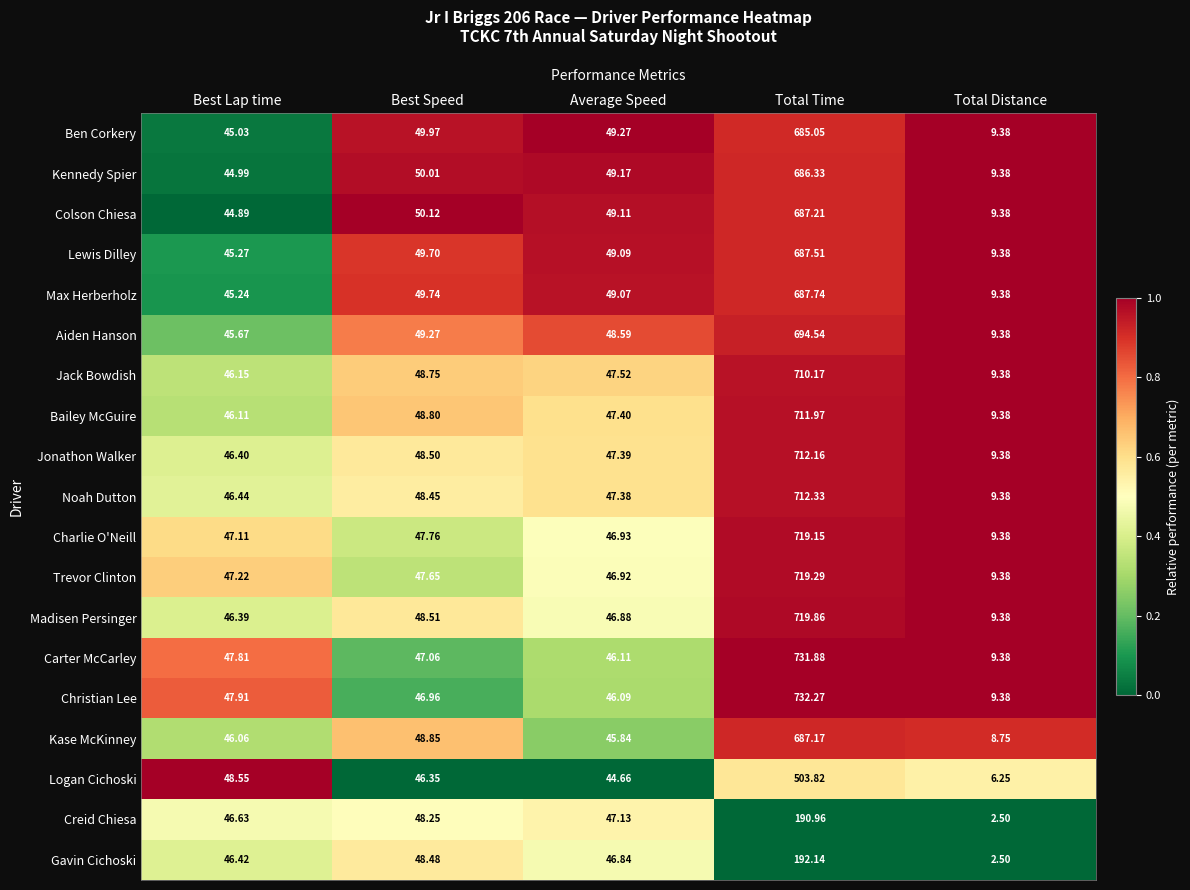

What is the spread (max minus min) of values at Total Distance?

6.9